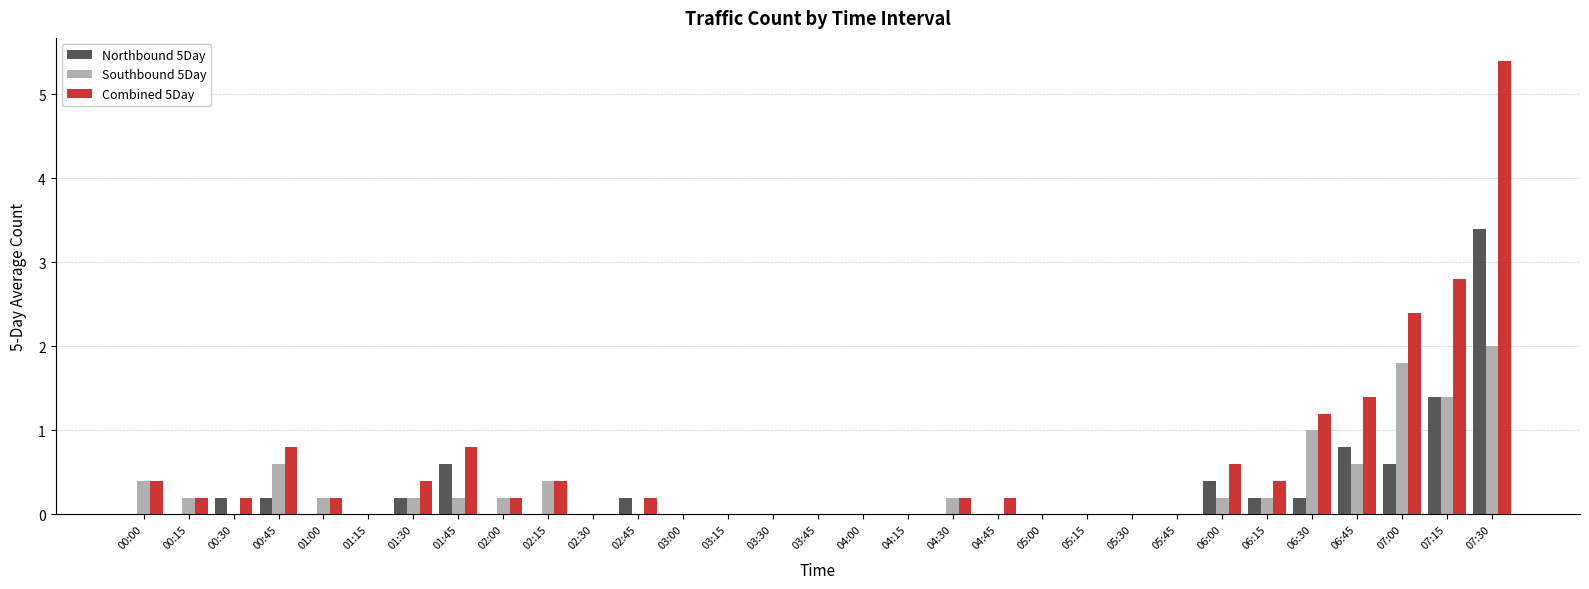

What is the sum of all Combined 5Day values?

18.4